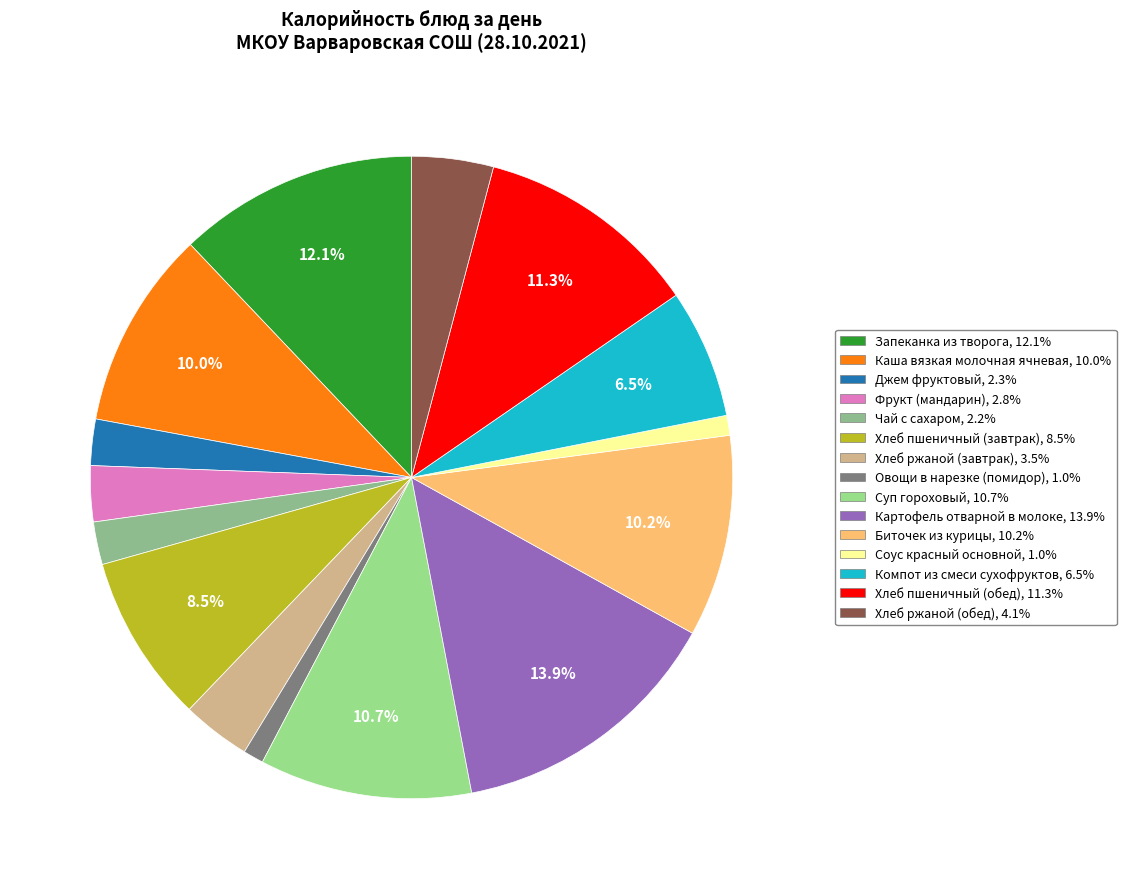

Is there a majority slice in this chart?

No